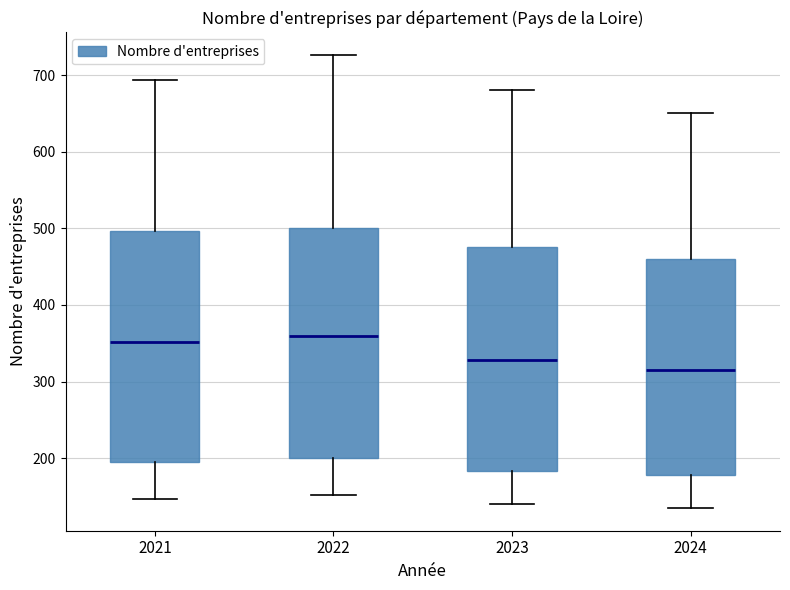

Where does the median line of the box at x = 2023 sit on the y-axis? The values are not printed on the chart, so give them approximately, as read against the axis.

330